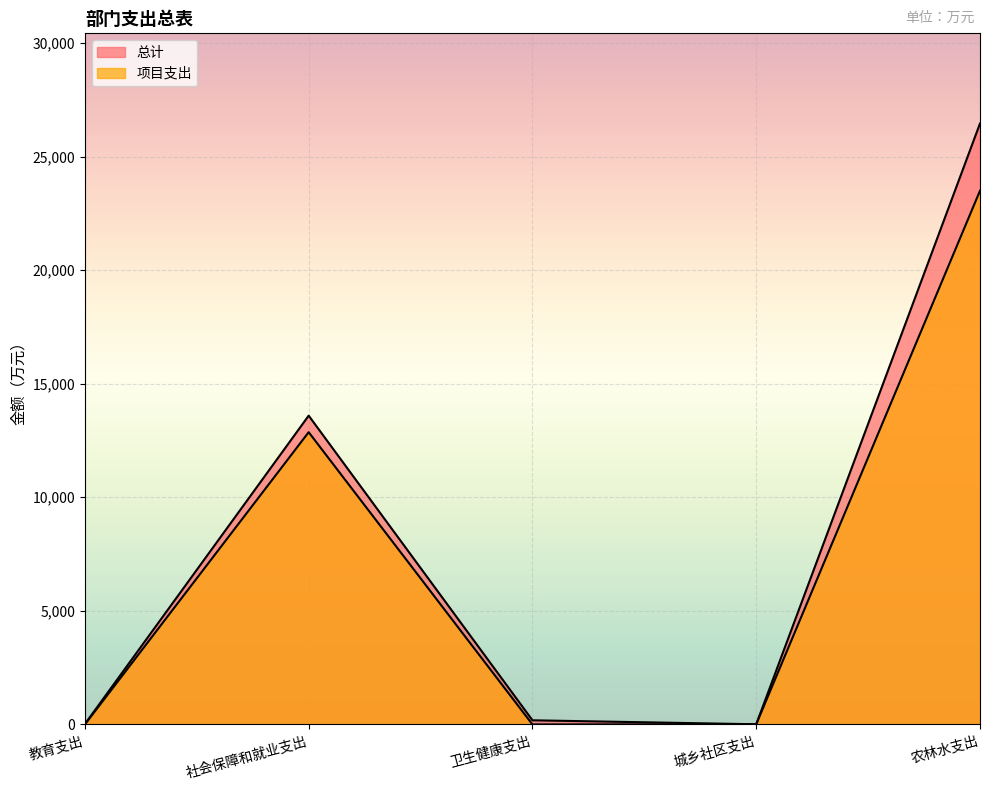

Does the chart display data point markers on the line(s)?

No